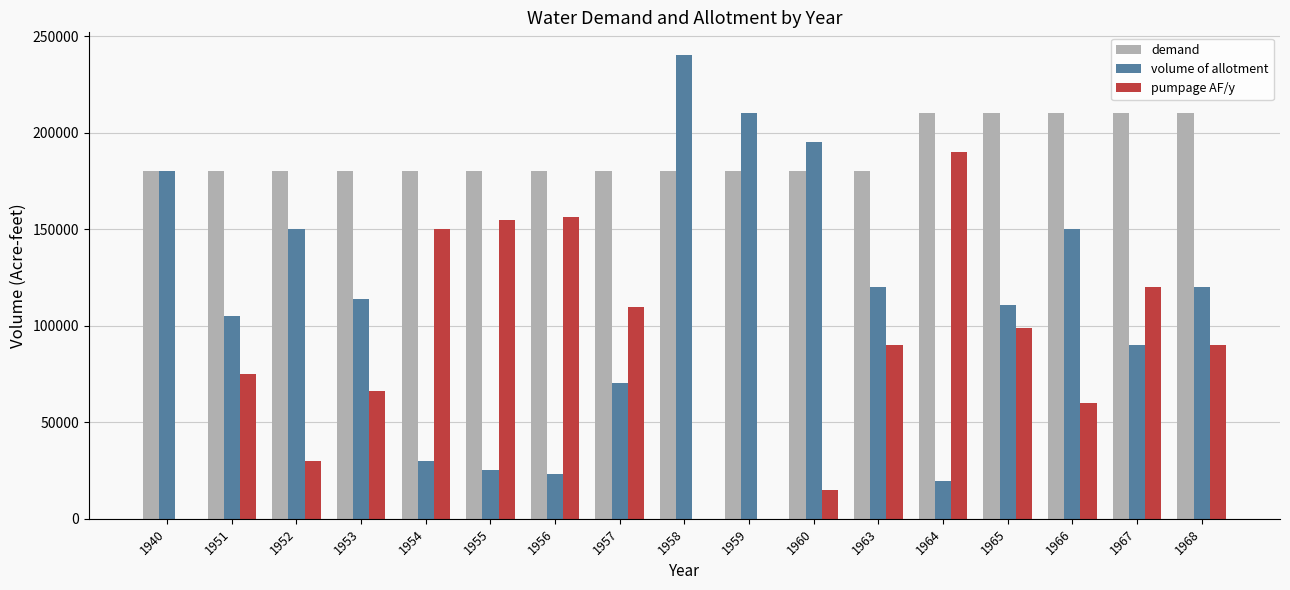

What are all the series names shown in the legend?

demand, volume of allotment, pumpage AF/y